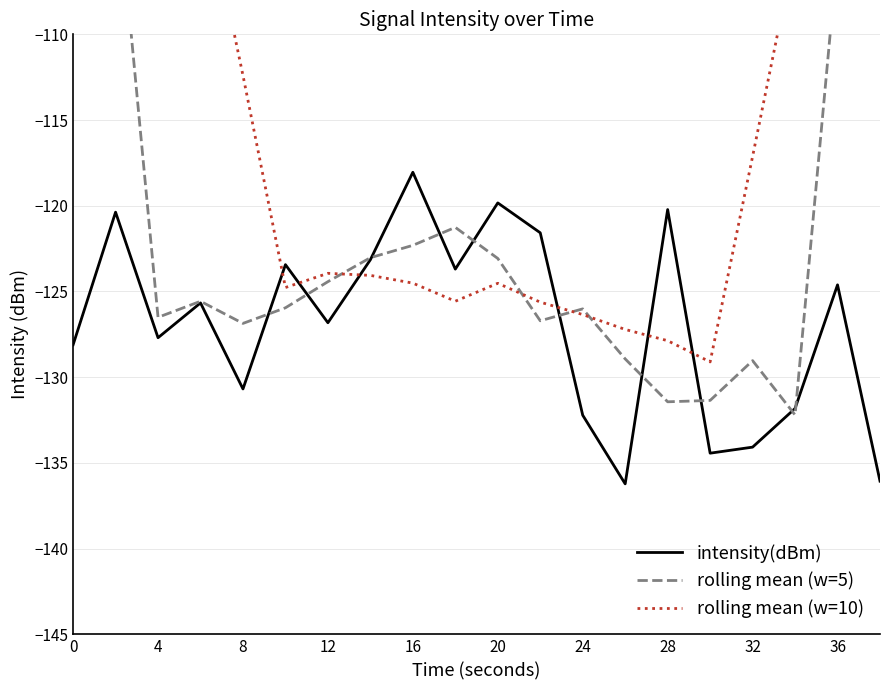

What is the sum of all rolling mean (w=10) values?

-2215.6